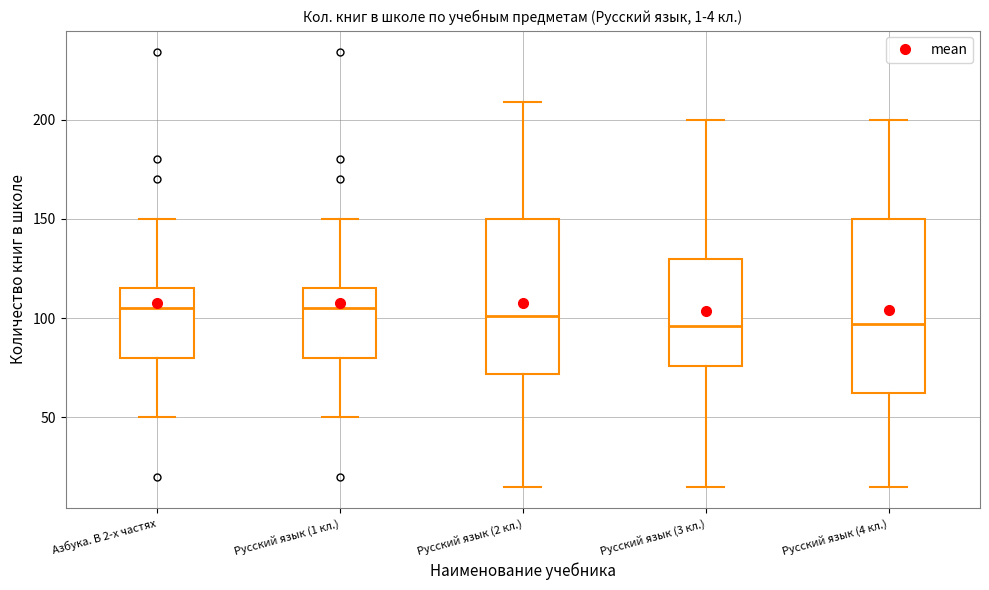

Reading left to right, read every box against the y-axis: the position of its median line, the range the box covers, and the ends of its whiskers. The values are not printed on the chart, so give them approximately, as read against the axis.

Азбука. В 2-х частях: median 105, box 80 to 115, whiskers 50 to 150
Русский язык (1 кл.): median 105, box 80 to 115, whiskers 50 to 150
Русский язык (2 кл.): median 100, box 70 to 150, whiskers 15 to 210
Русский язык (3 кл.): median 95, box 75 to 130, whiskers 15 to 200
Русский язык (4 кл.): median 95, box 60 to 150, whiskers 15 to 200